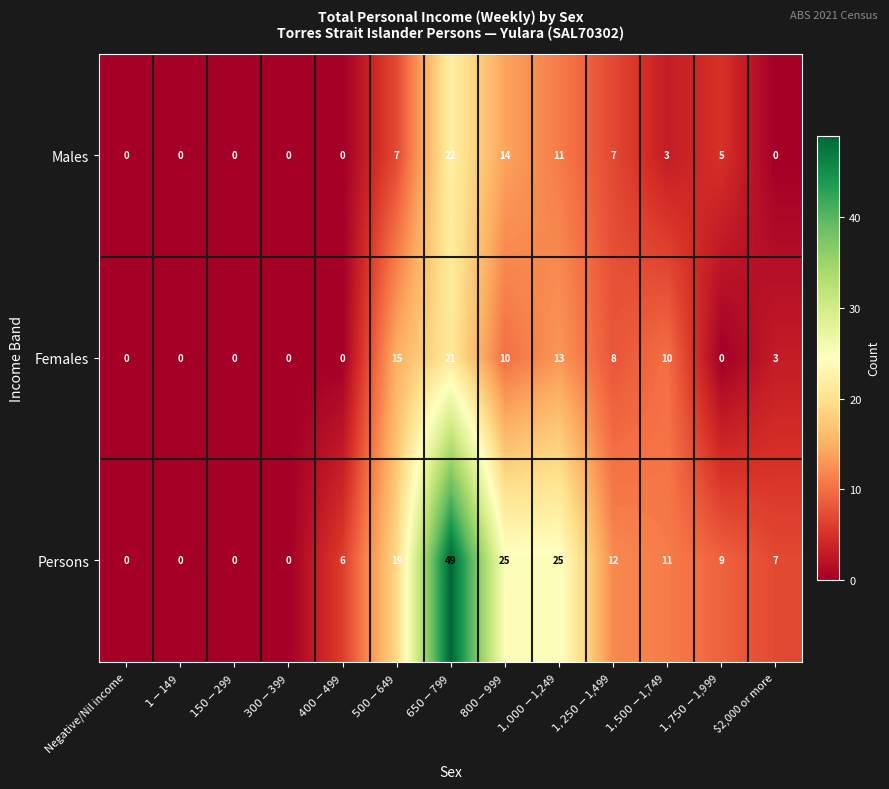

List the series in order of their peak value, highest first.

Persons, Males, Females